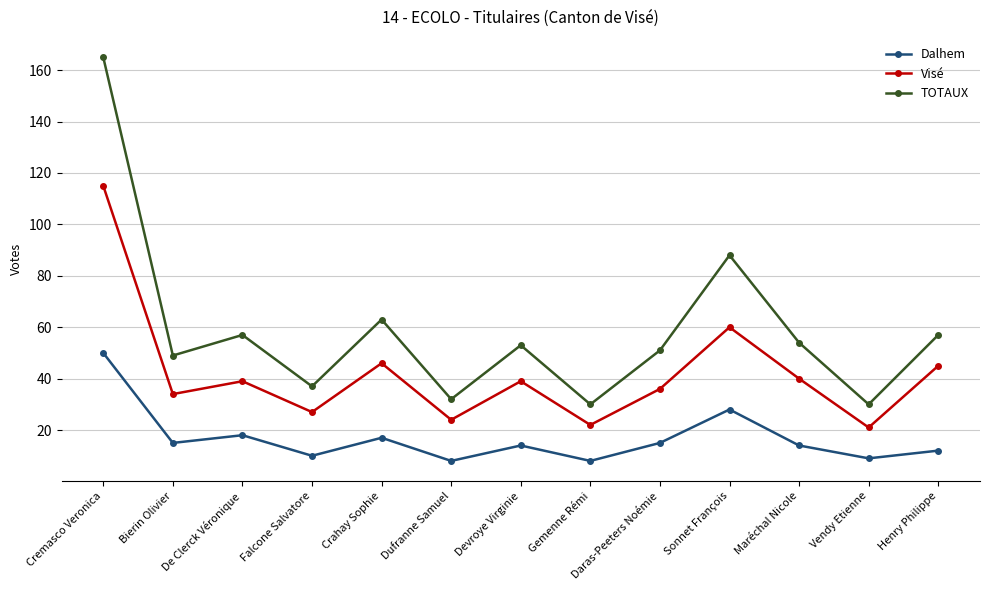

What is the sum of all Visé values?

548